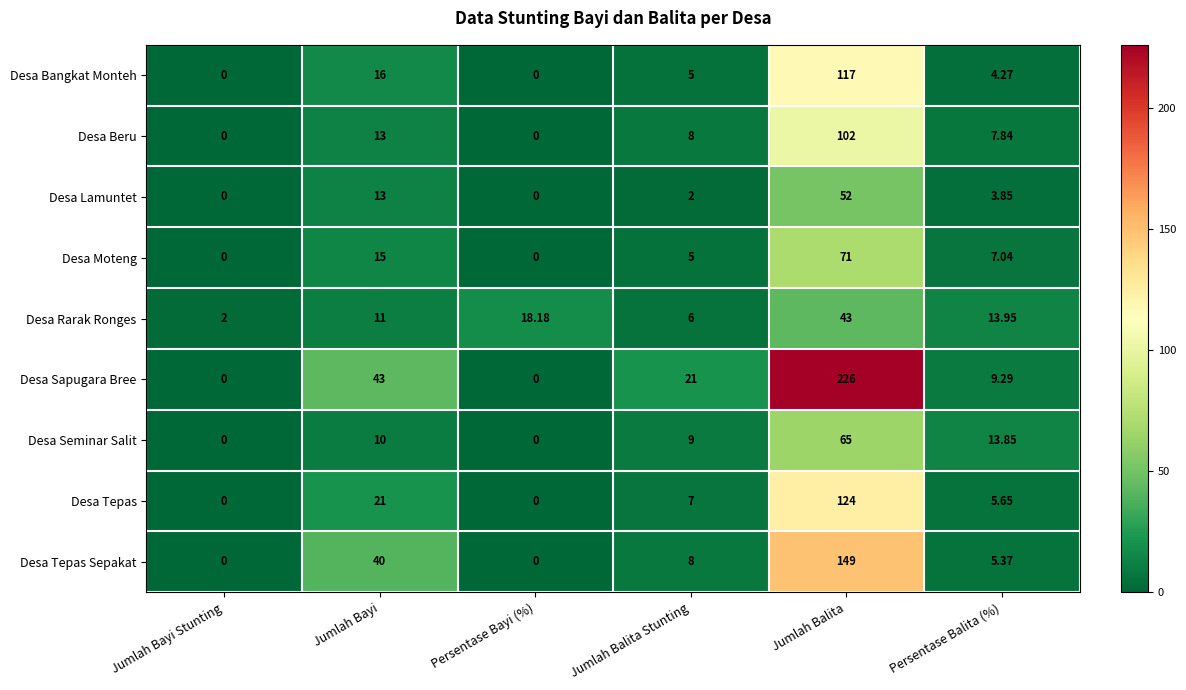

What is the greatest value displayed?

226.0